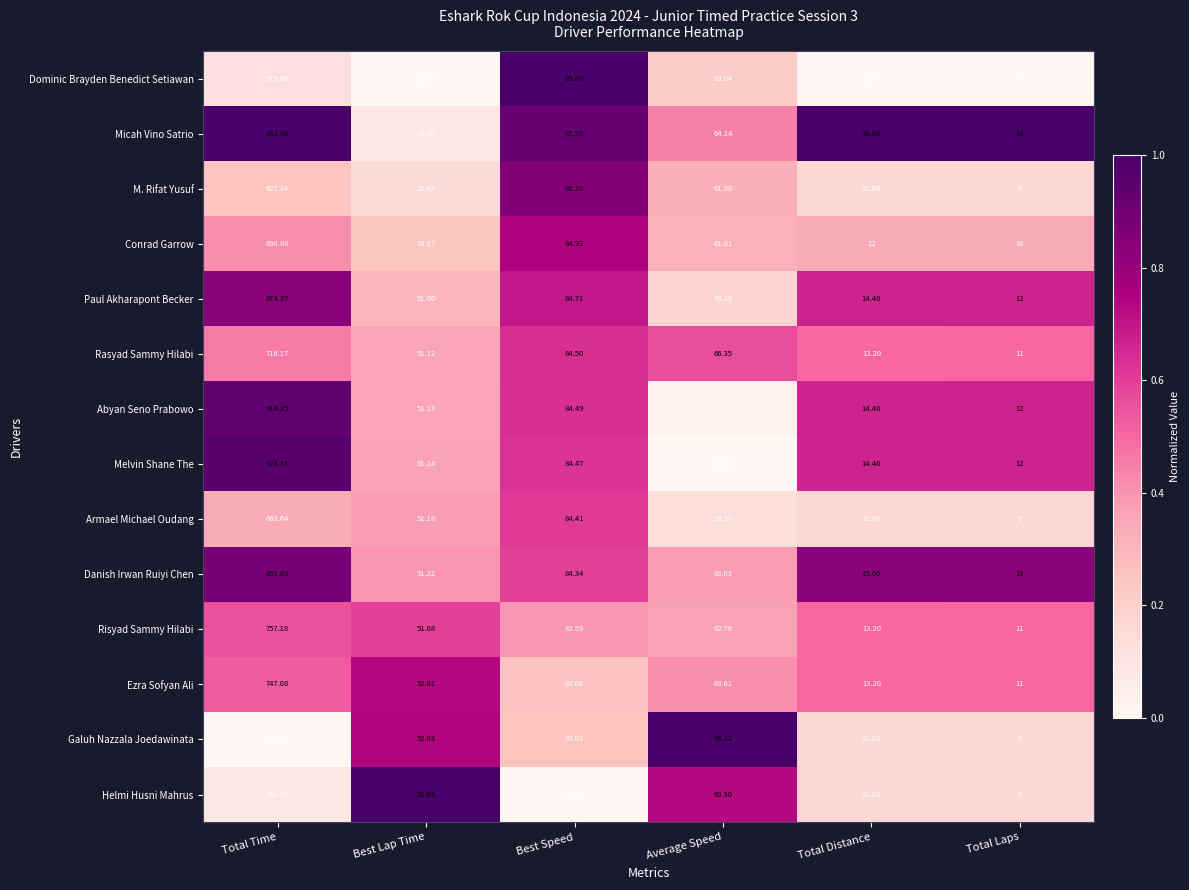

Between Total Time and Best Lap Time, which series saw the biggest shift?

Micah Vino Satrio